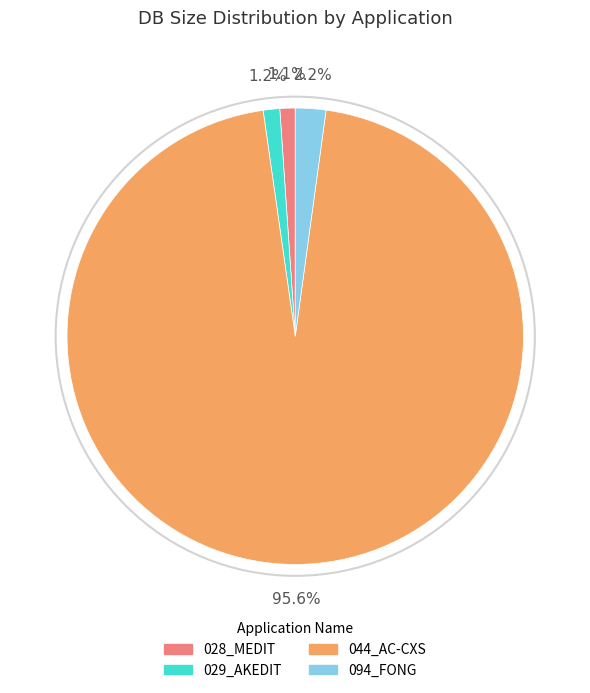

Which slice represents more than half of the pie?

044_AC-CXS